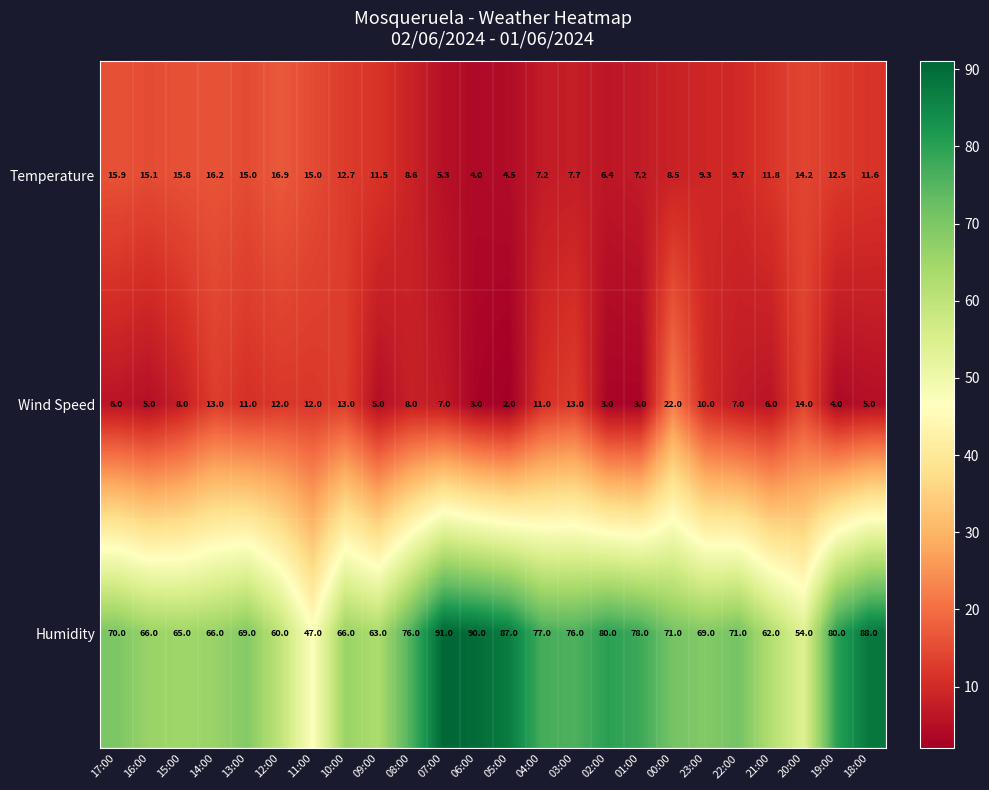

At which category does the chart reach its minimum across all series?

05:00